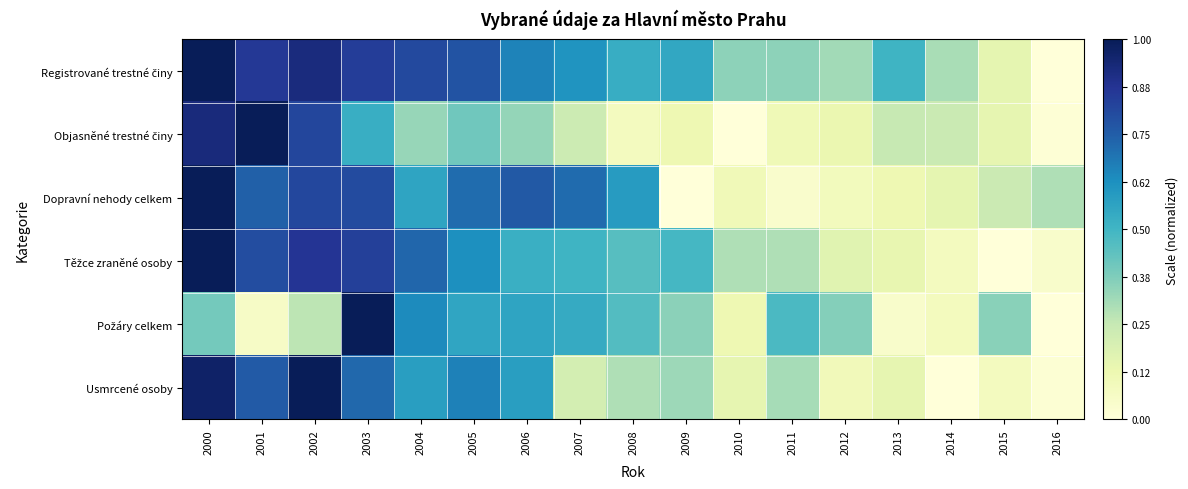

Rank the series at 2013 from highest to lowest value.

Registrované trestné činy, Objasněné trestné činy, Usmrcené osoby, Těžce zraněné osoby, Dopravní nehody celkem, Požáry celkem